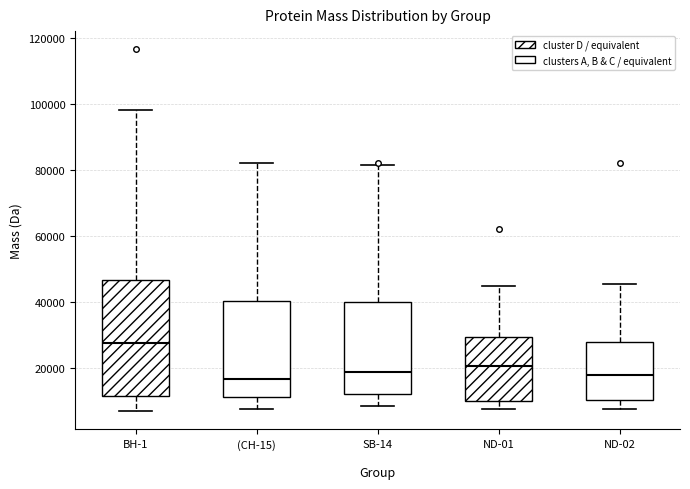

Comparing the boxes themselves (not the whiskers), which one is the tallest?

BH-1